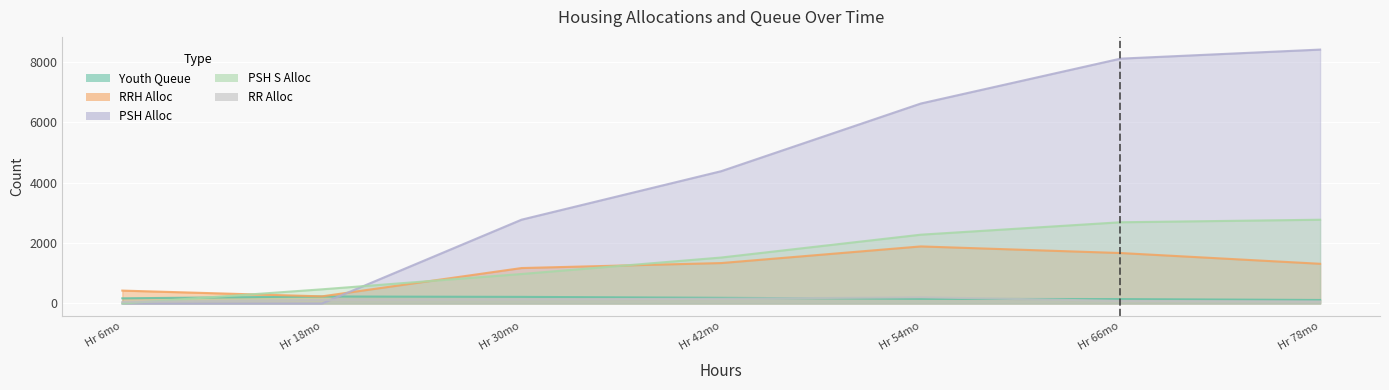

Is it true that RR_Alloc equals 85 at Hr 66mo?

True